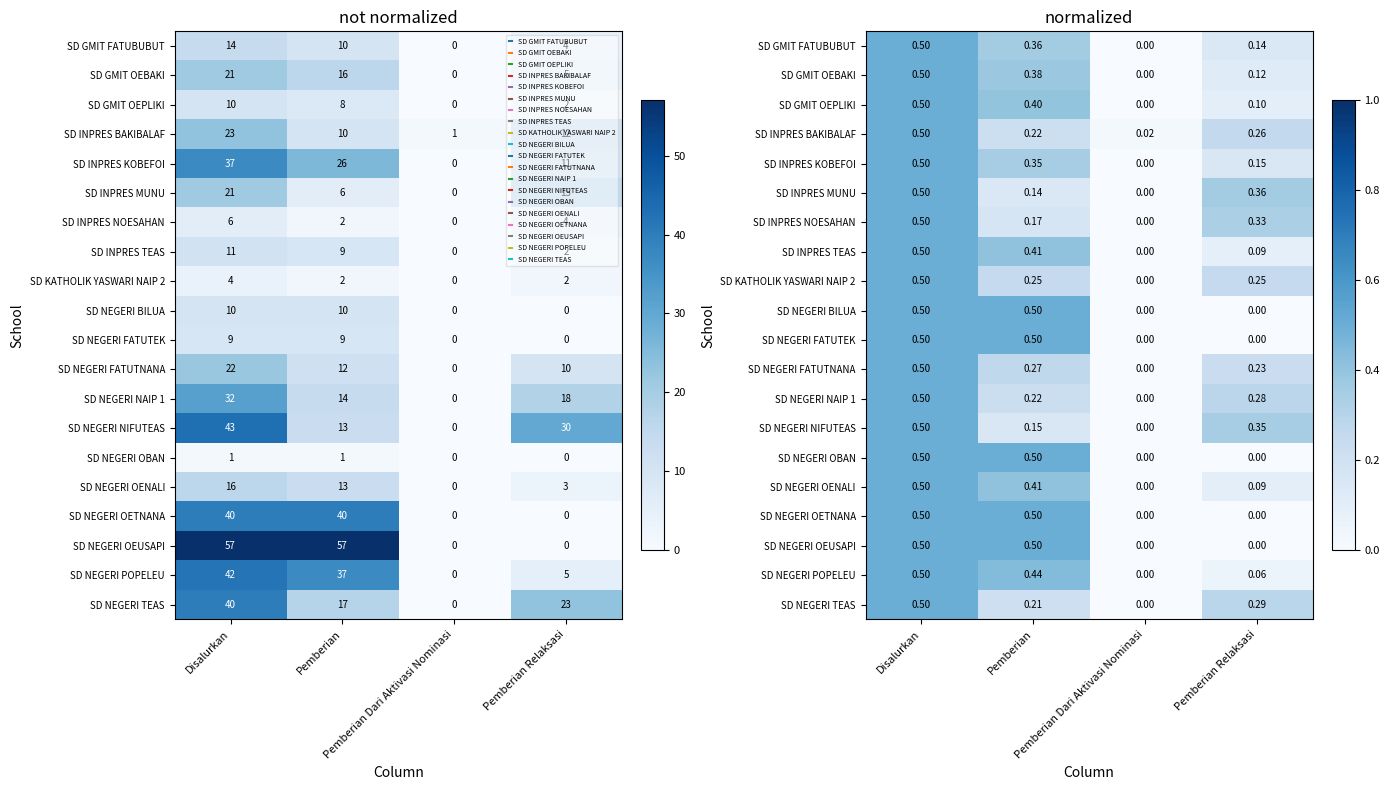

The SD NEGERI FATUTNANA series shows 0.3 at Pemberian Relaksasi. True or false?

False